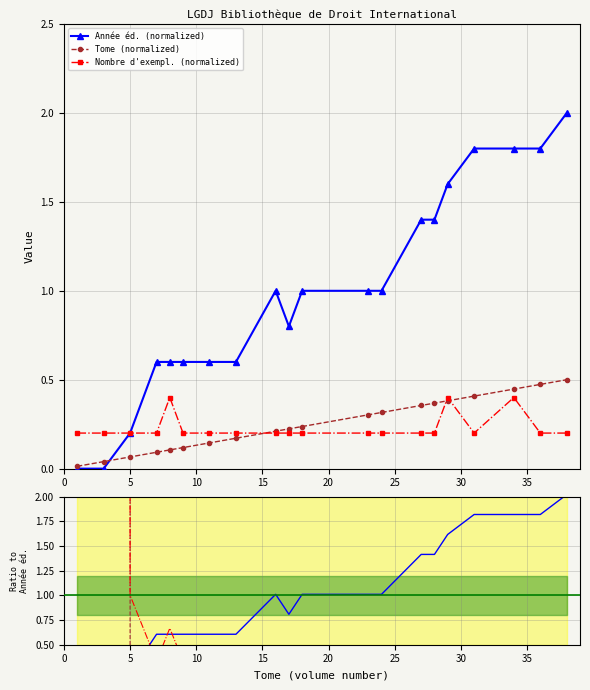

What is the sum of all Année éd. (normalized) values?

19.8